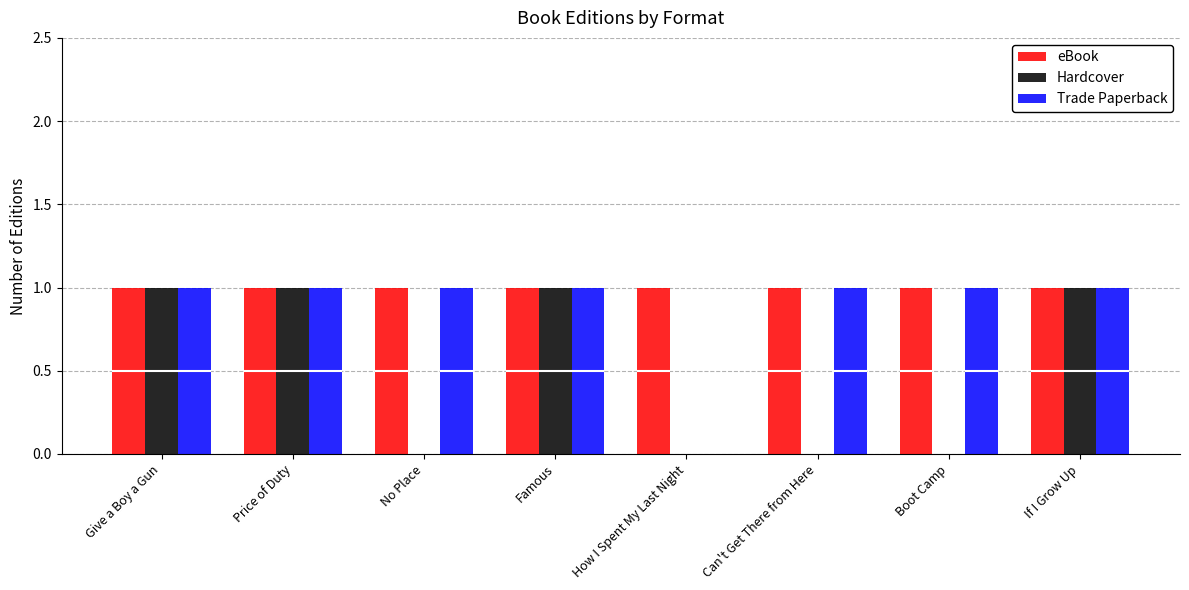

Reading right to left, list all the values displayed in this chart.

eBook: 1	1	1	1	1	1	1	1
Hardcover: 1	0	0	0	1	0	1	1
Trade Paperback: 1	1	1	0	1	1	1	1